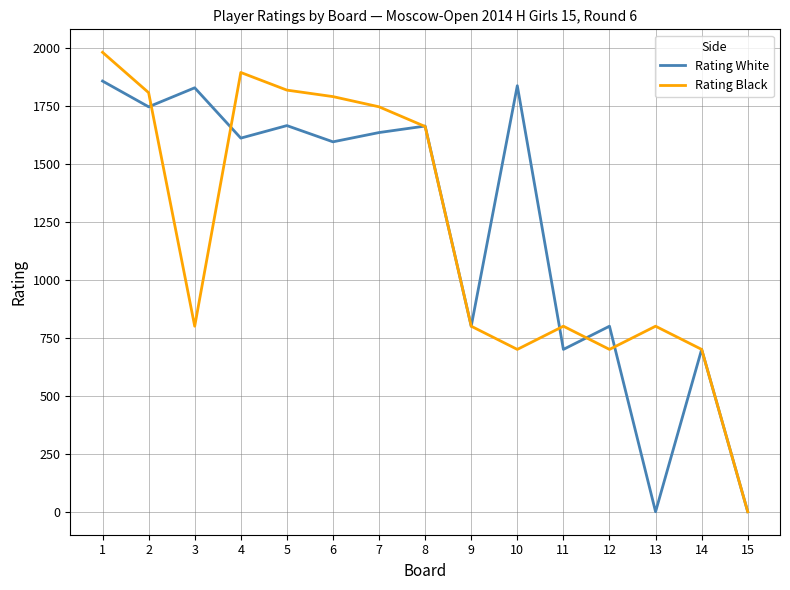

Which series changed the most between 1 and 3?

Rating Black